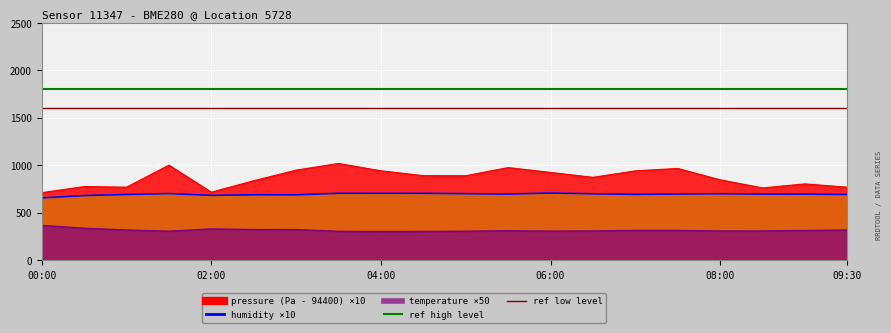

What is the label of the 8th point from the right?

06:00